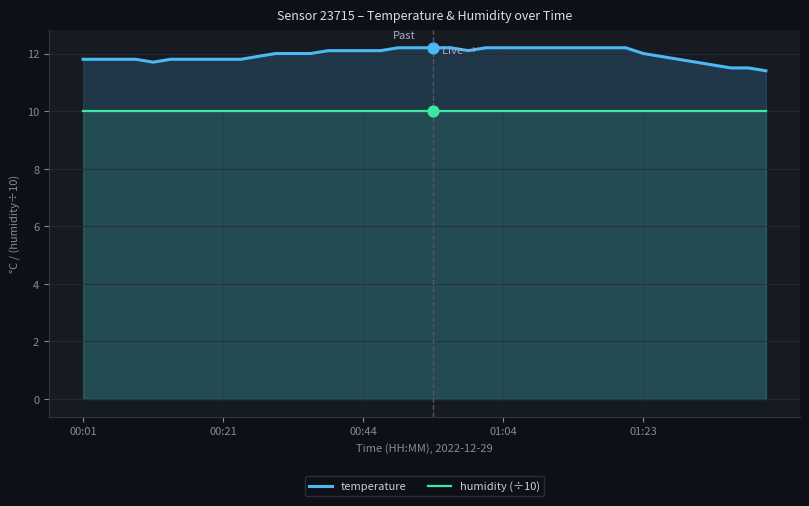

Which series reaches the minimum Y coordinate?

humidity (÷10)